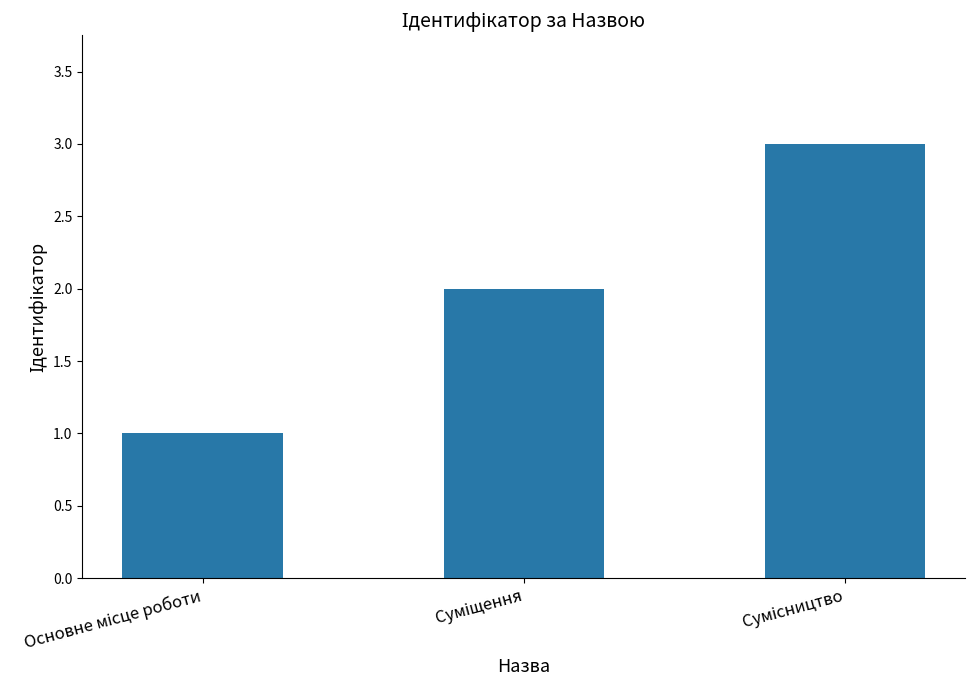

What is the maximum value shown in the chart?

3